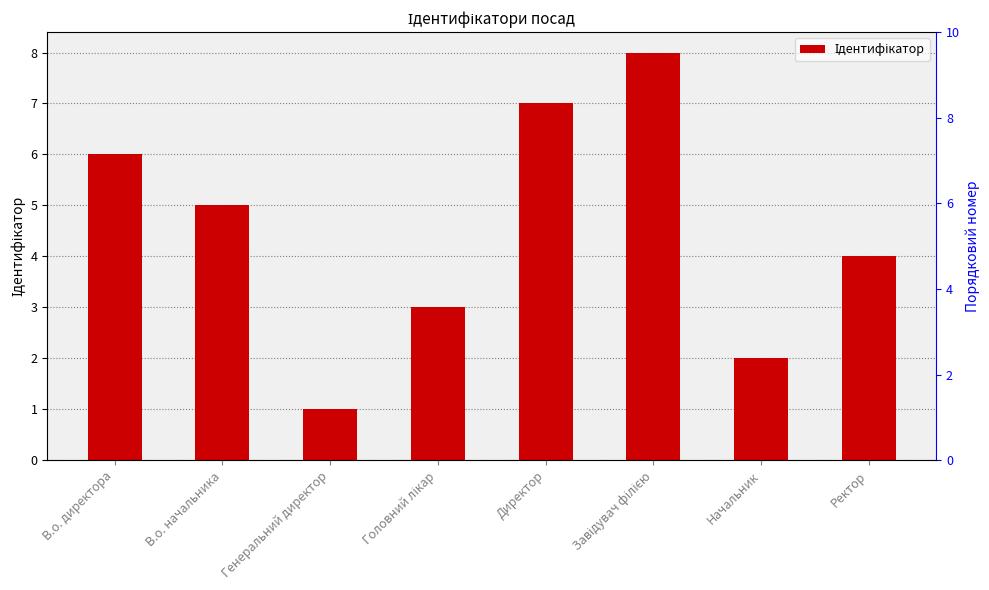

What is the label of the 4th bar from the right?

Директор